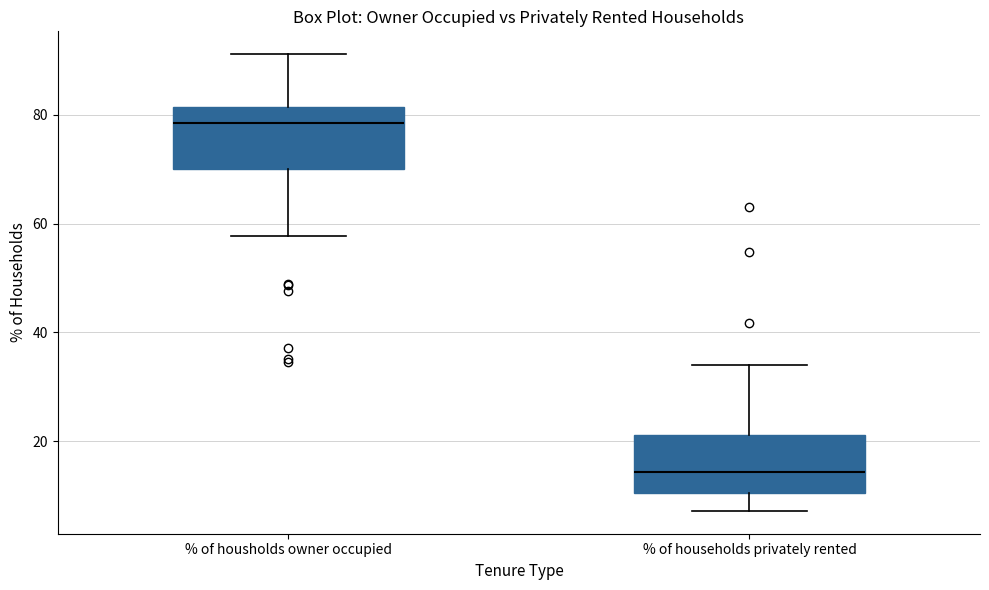

Where does the median line of the box for % of housholds owner occupied sit on the y-axis? The values are not printed on the chart, so give them approximately, as read against the axis.

78